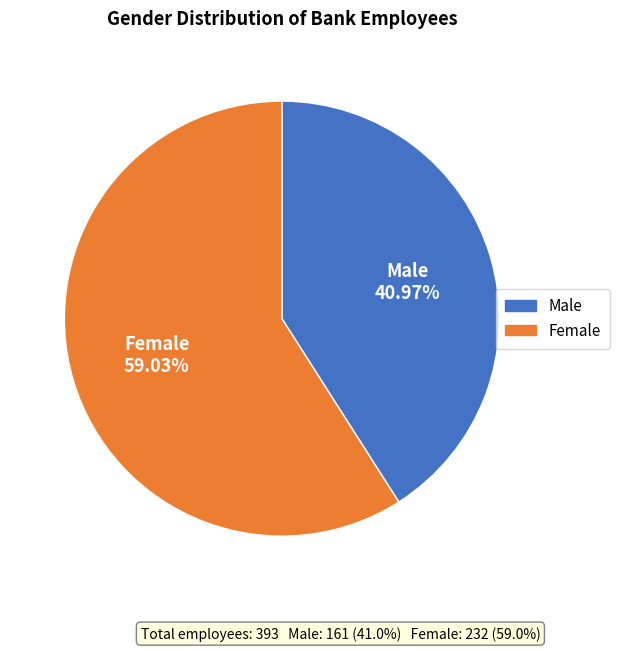

Does any single category account for the majority?

Yes